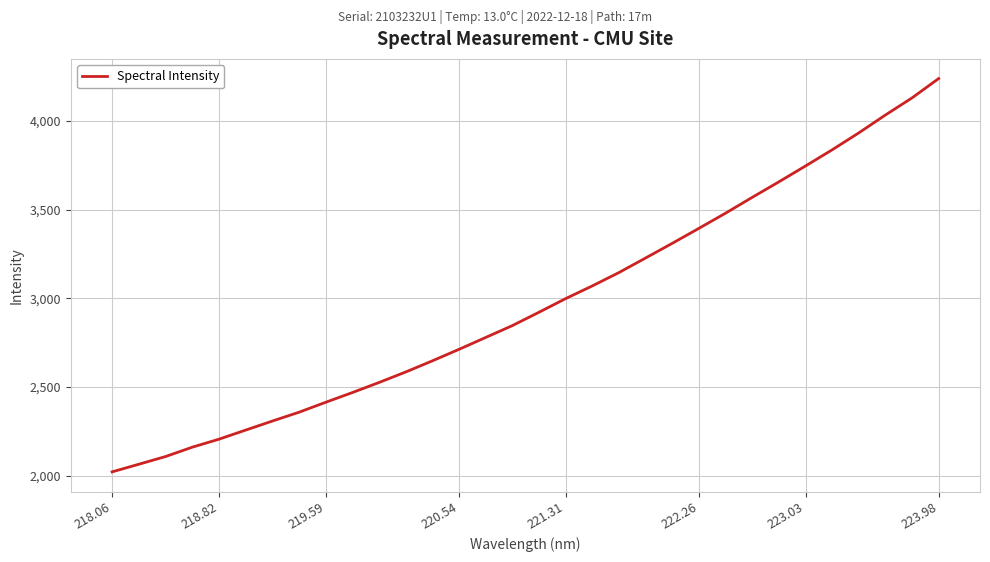

What is the smallest value displayed?

2022.0